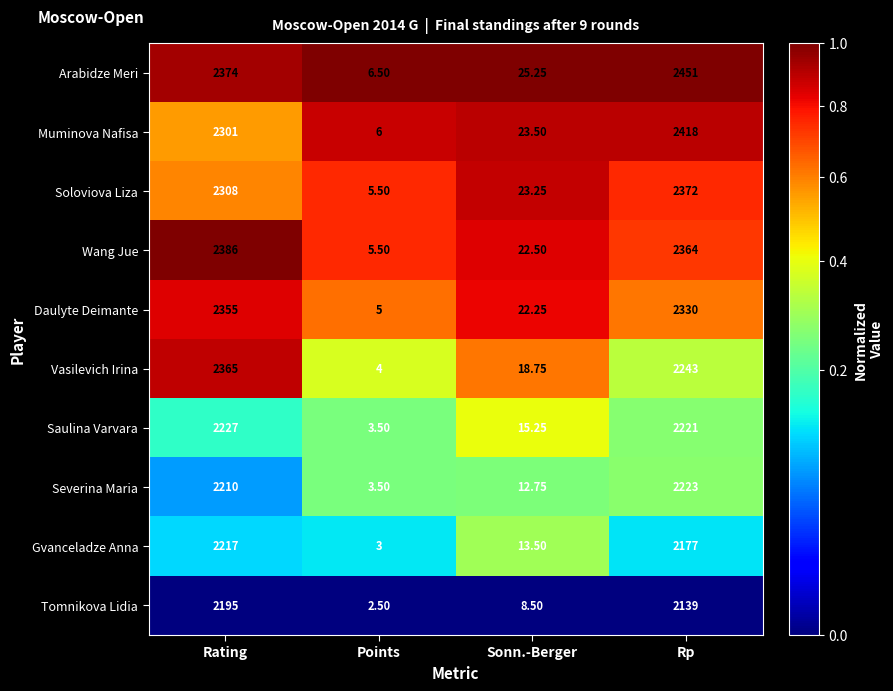

Between Sonn.-Berger and Rp, which series saw the biggest shift?

Arabidze Meri